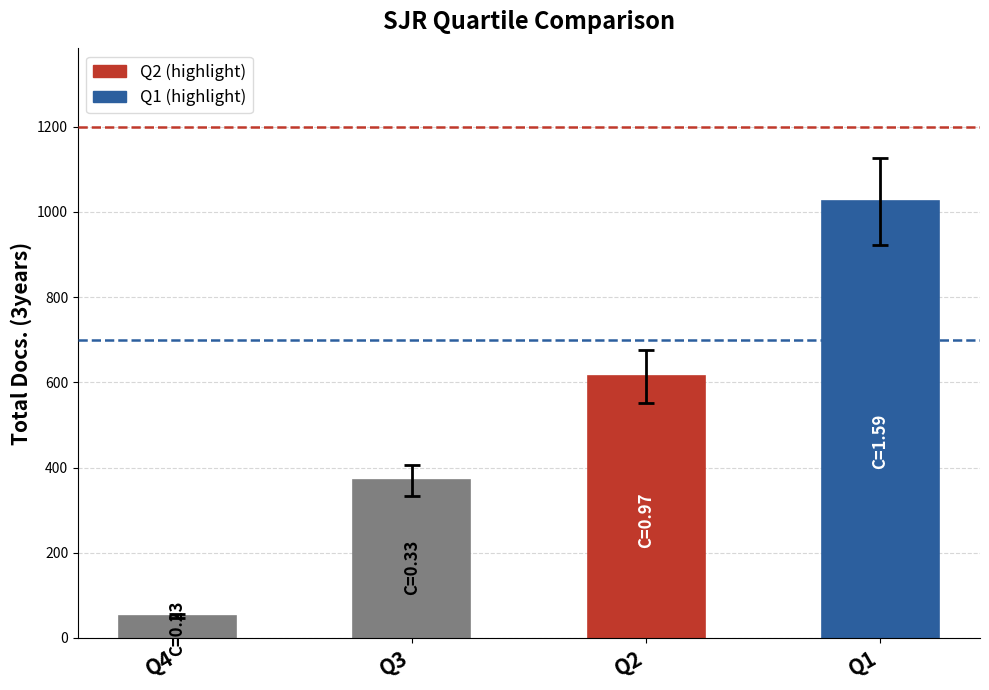

Which has a higher value, Q3 or Q4?

Q3